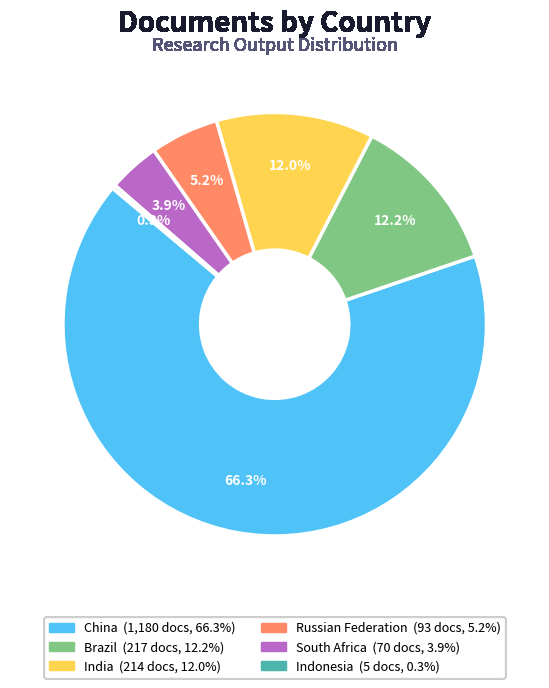

What is the largest slice in the pie chart?

China